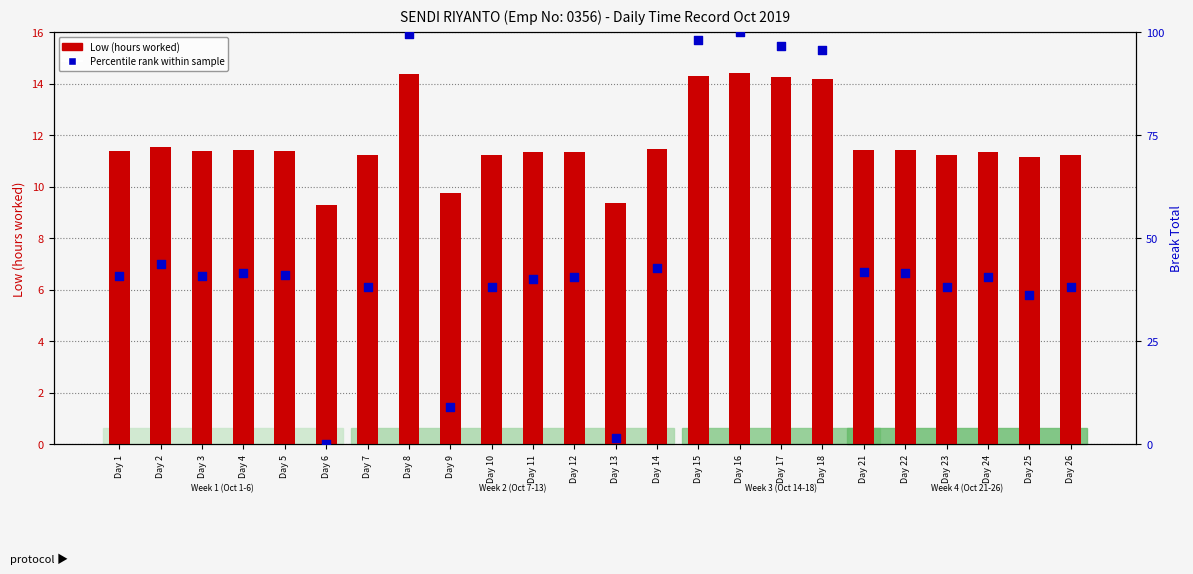

Which series reaches the maximum Y coordinate?

Percentile rank within sample